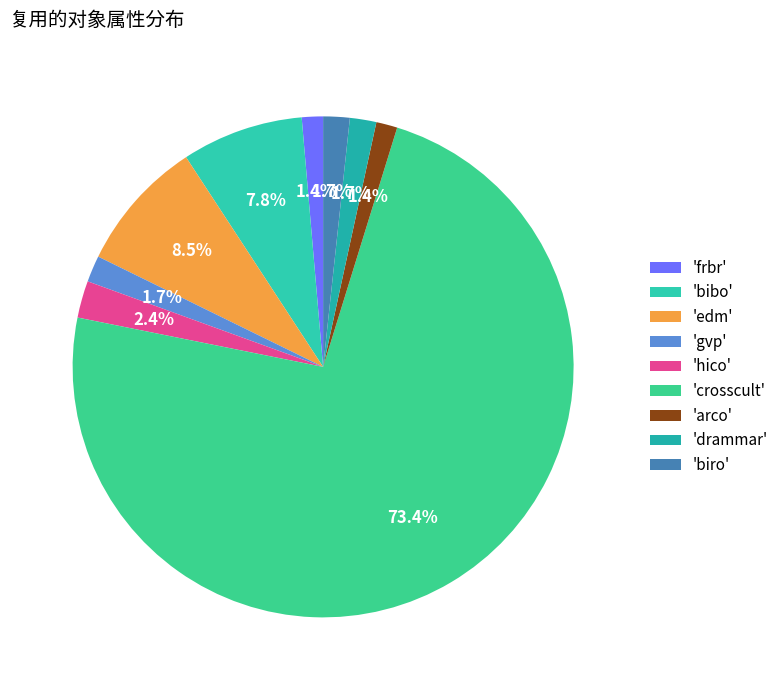

To the nearest percent, what is the average slice percentage?

11%